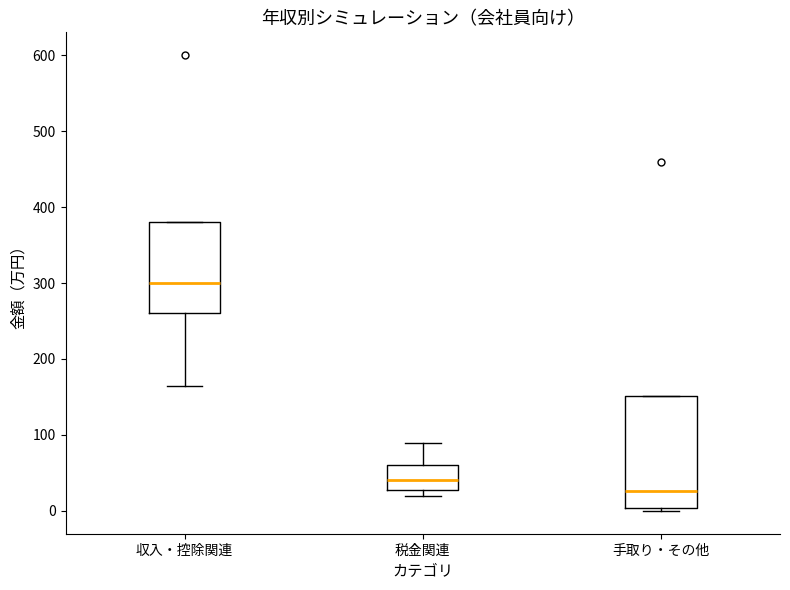

Which box's median line is the highest?

収入・控除関連